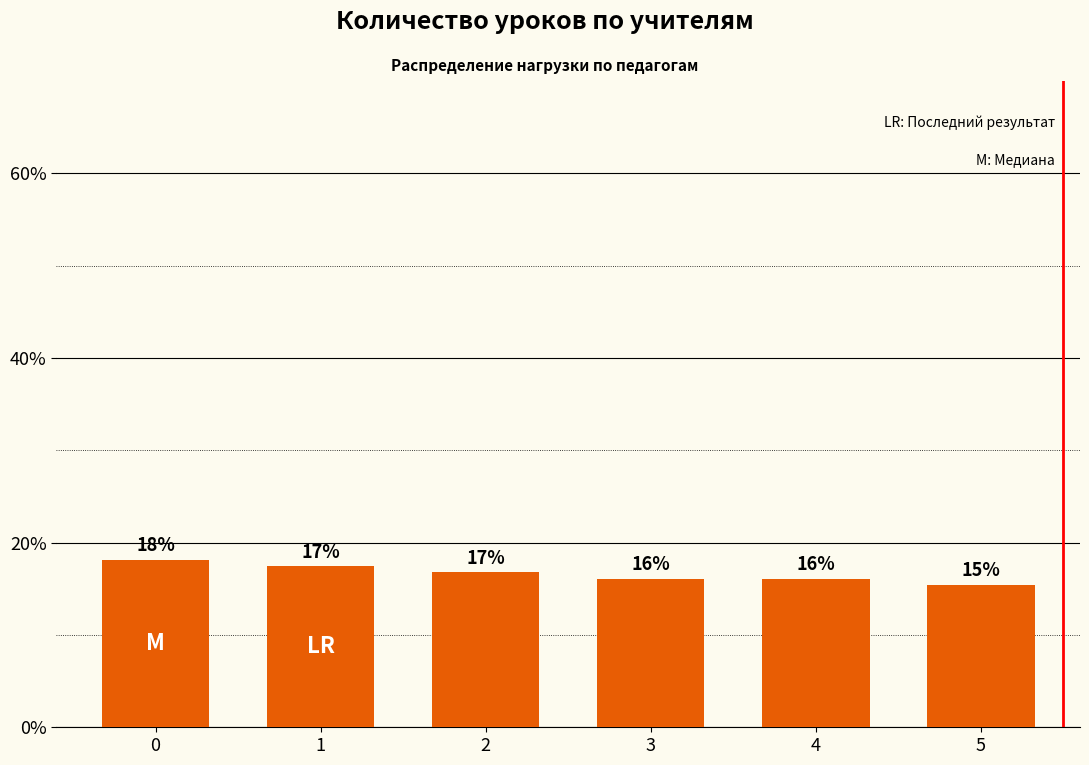

Does the chart contain any negative values?

No